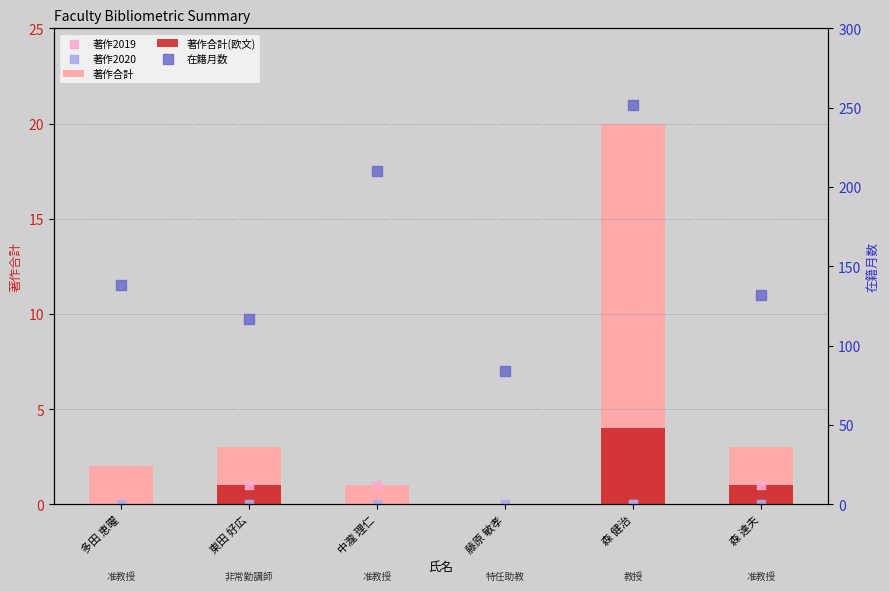

Which series has the largest total across all categories?

在籍月数